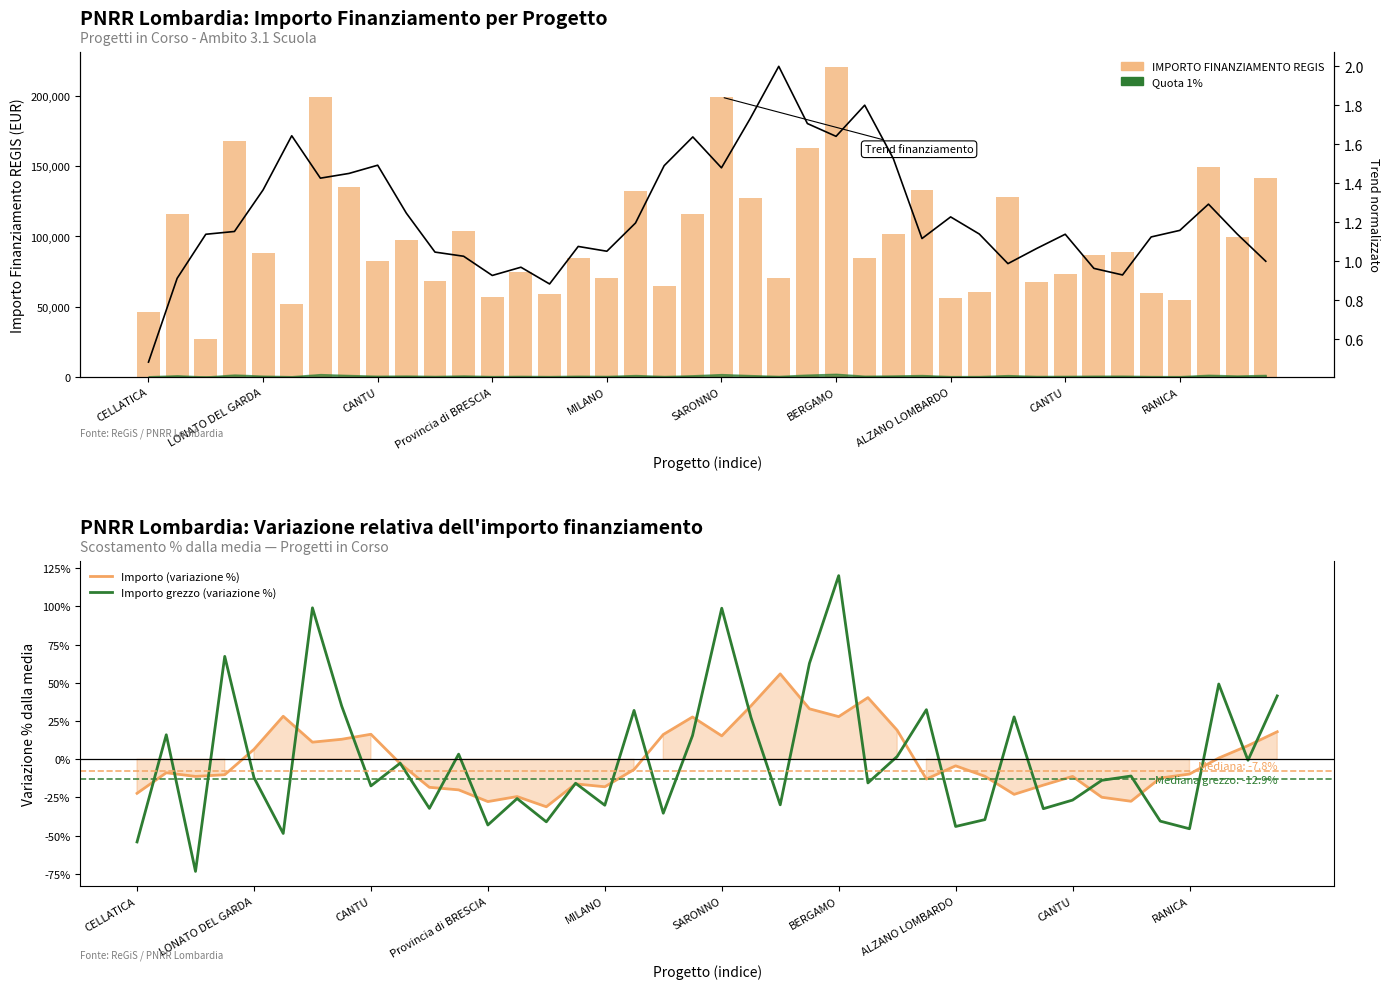

How many groups of bars are there?

40